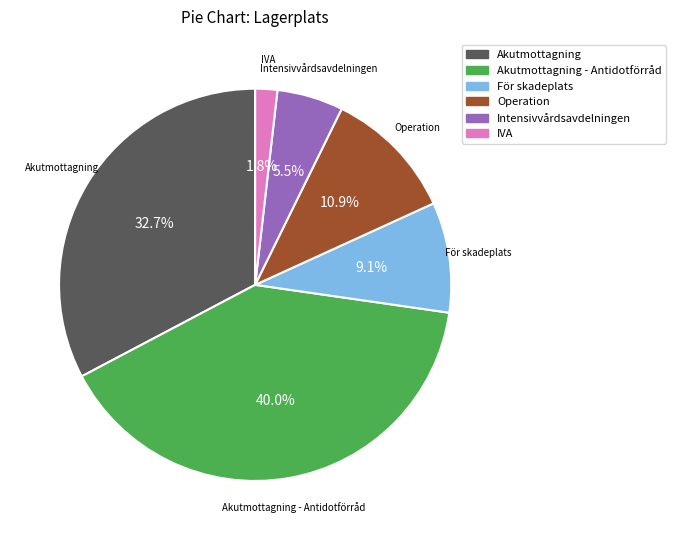

Is there any slice that represents more than half of the pie?

No